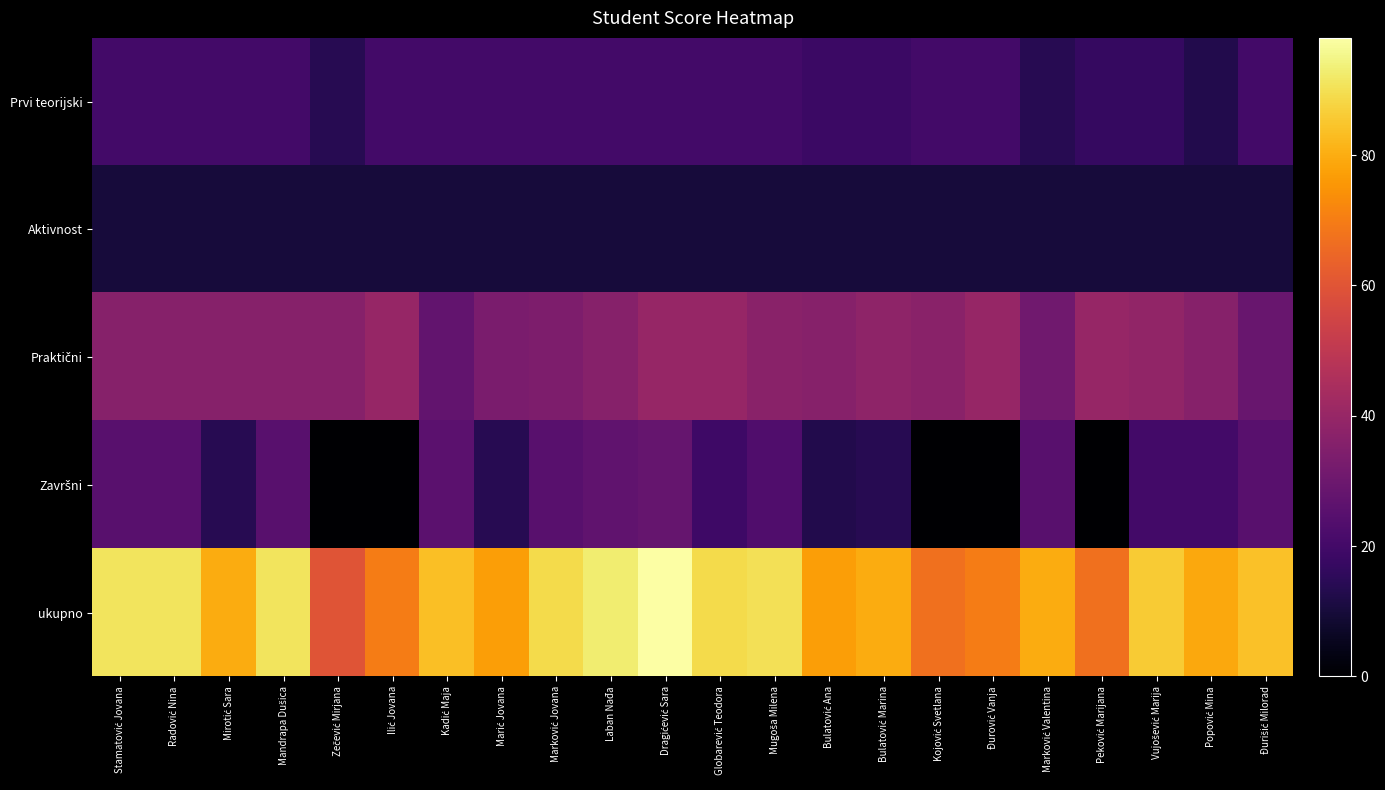

At how many categories does at least one series exceed 89?

6